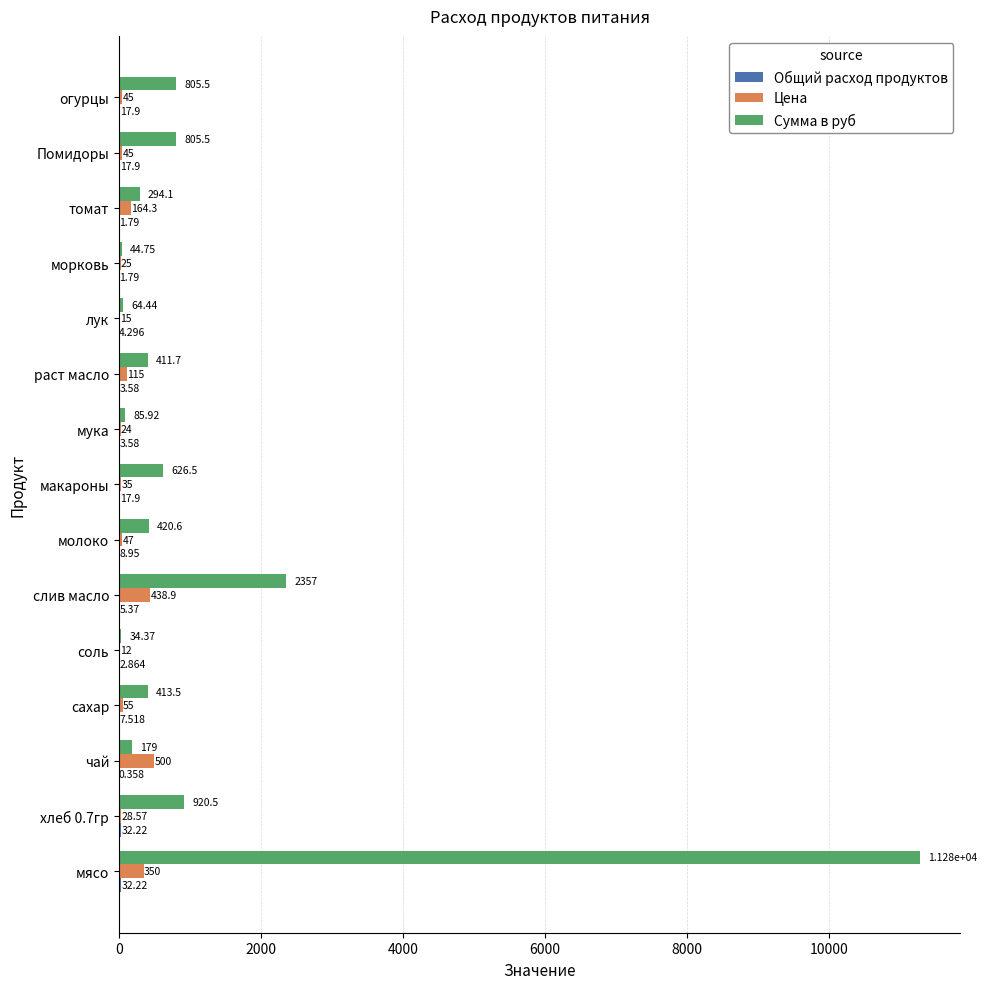

Which category has the highest value across all series?

мясо